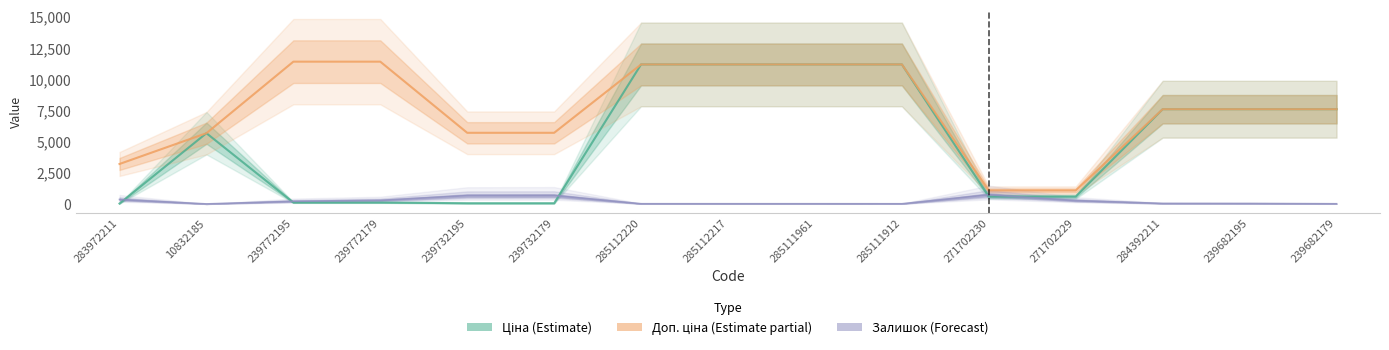

What is the average value of the Залишок (Forecast) series?

225.5